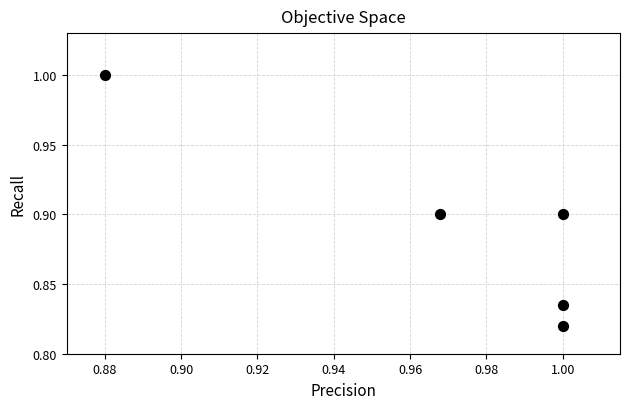

What is the average X value?

1.0